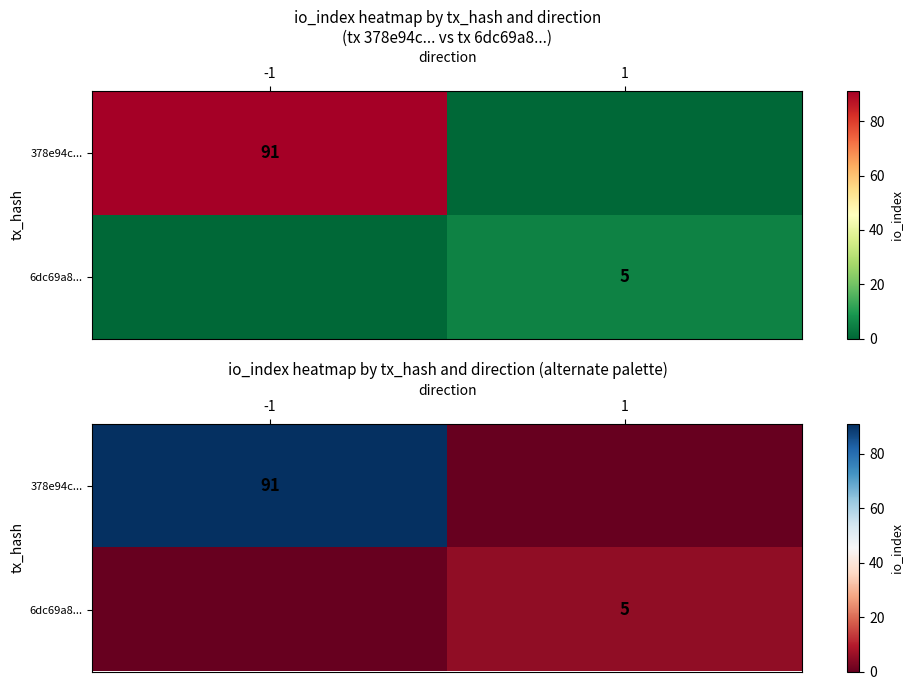

Rank the categories by 378e94c... value from highest to lowest.

-1, 1